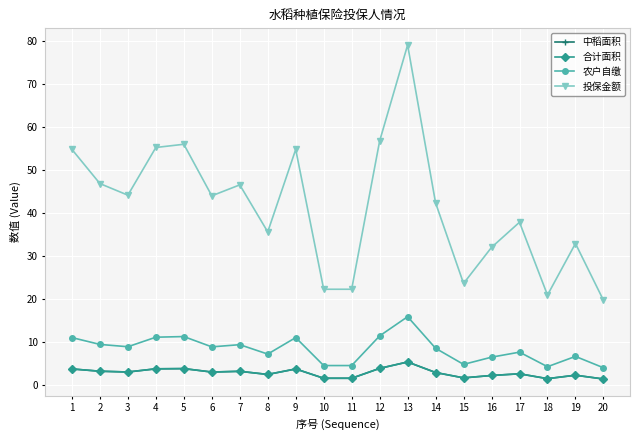

Does the chart have visible grid lines?

Yes